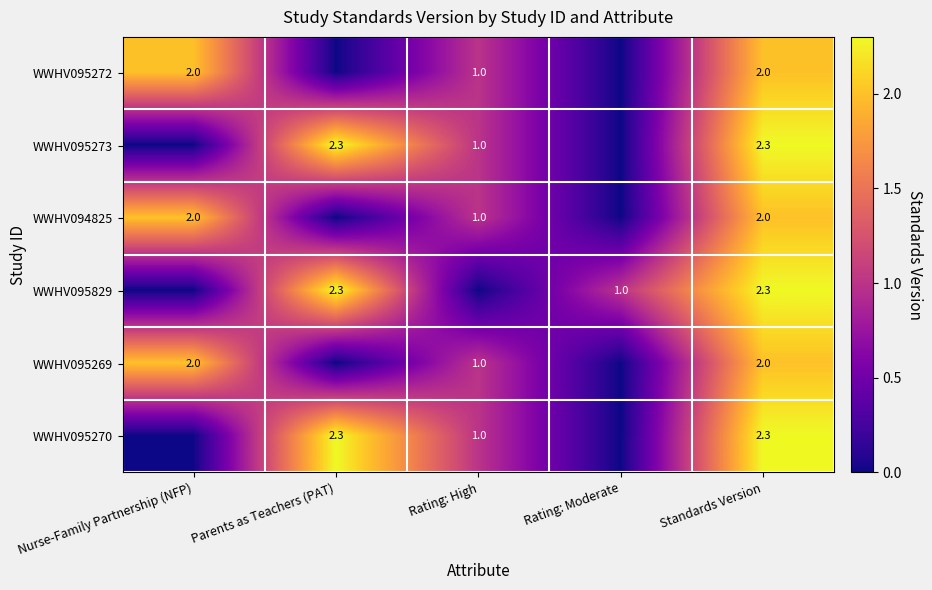

What is the sum of the WWHV095273 values at Standards Version and Rating: High?

3.3